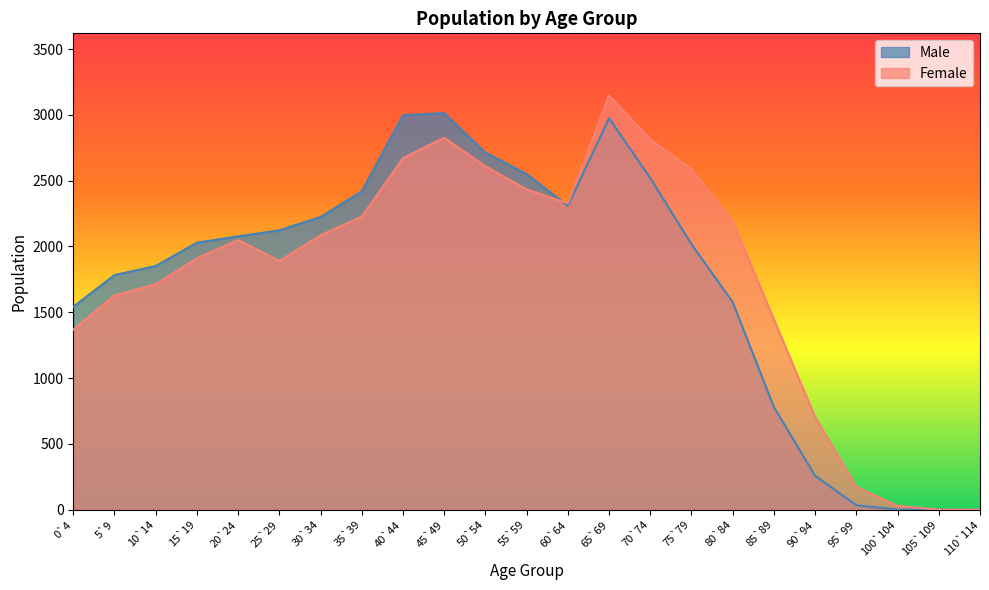

At which label does Male first exceed 2029?

20`24